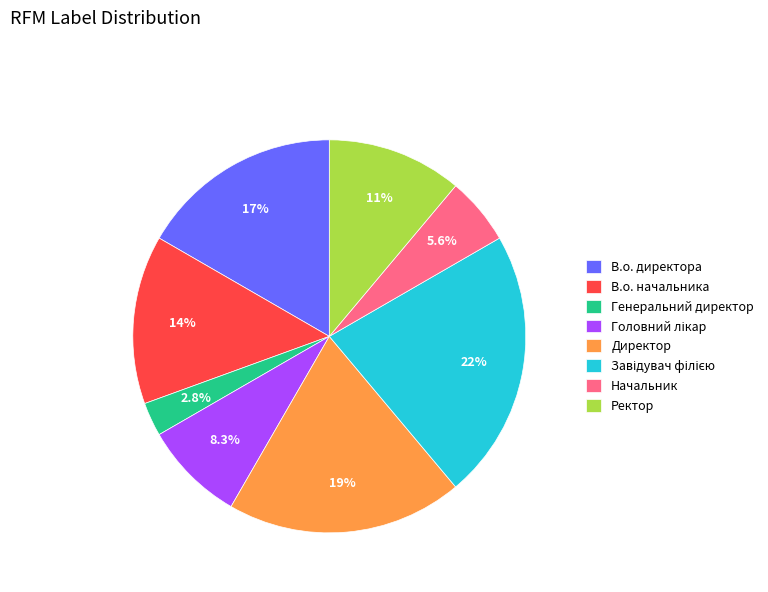

Is there a majority slice in this chart?

No